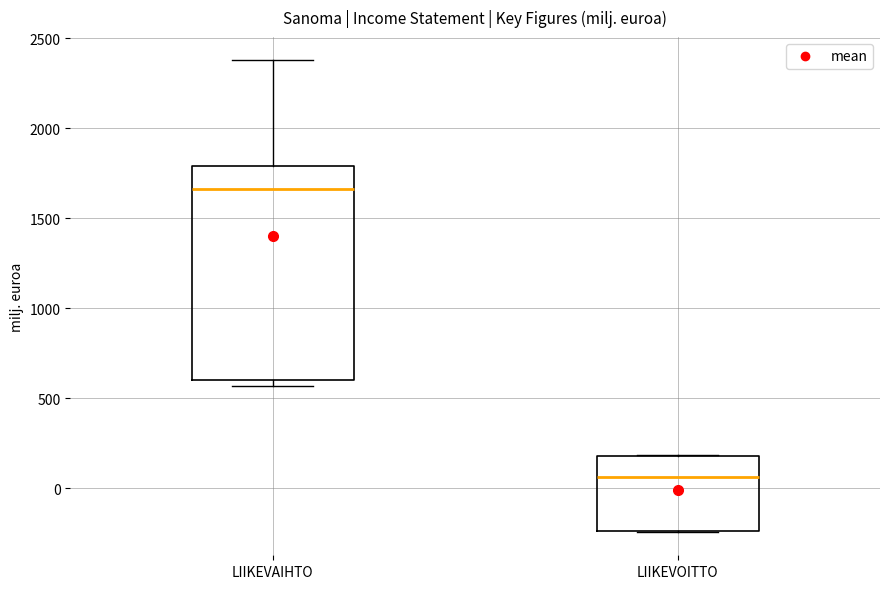

Reading left to right, read every box against the y-axis: the position of its median line, the range the box covers, and the ends of its whiskers. The values are not printed on the chart, so give them approximately, as read against the axis.

LIIKEVAIHTO: median 1650, box 600 to 1800, whiskers 550 to 2400
LIIKEVOITTO: median 50, box -250 to 200, whiskers -250 to 200